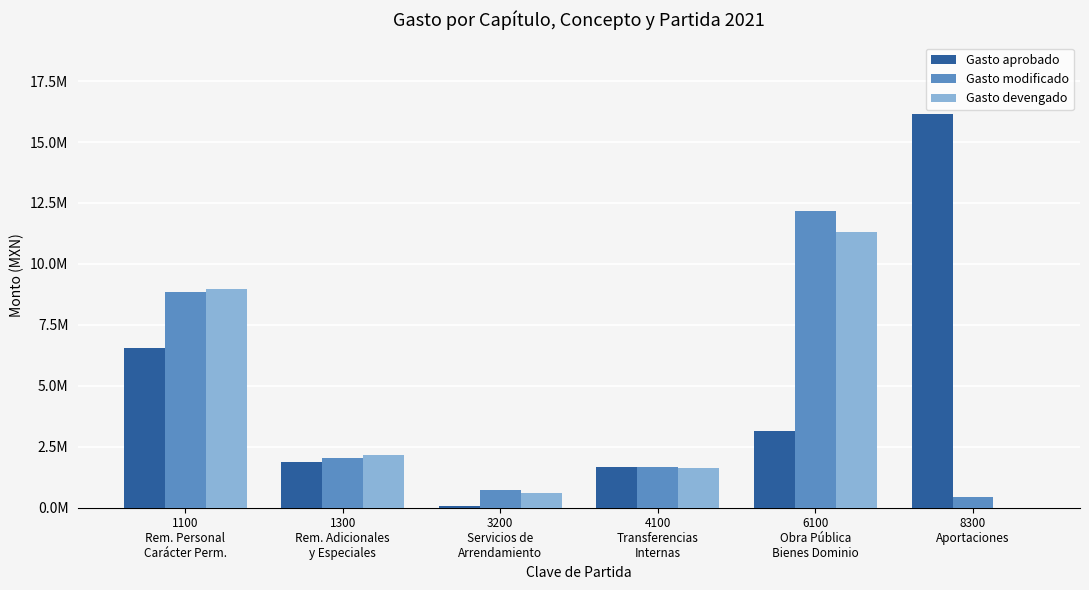

List the series in order of their peak value, highest first.

Gasto aprobado, Gasto modificado, Gasto devengado